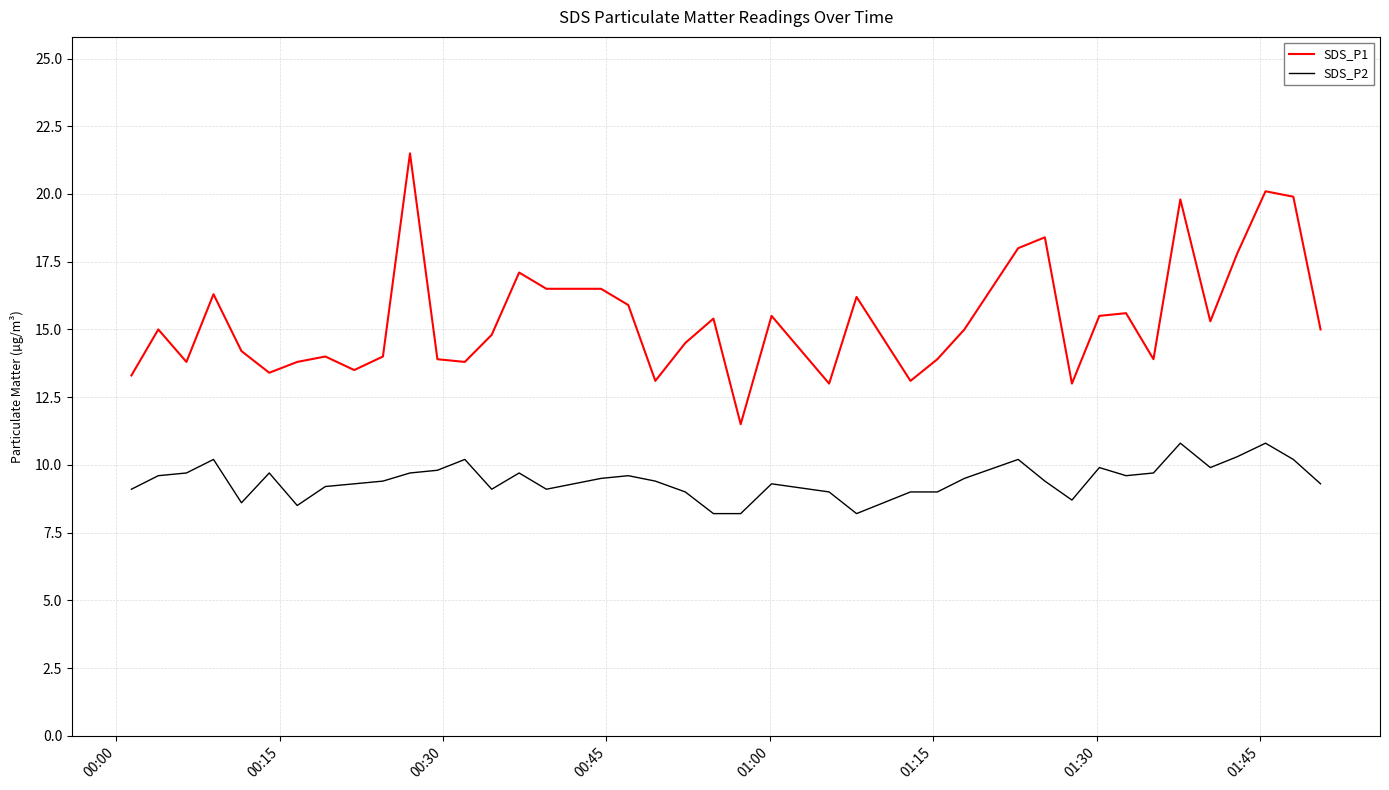

At how many categories does at least one series exceed 9?

40